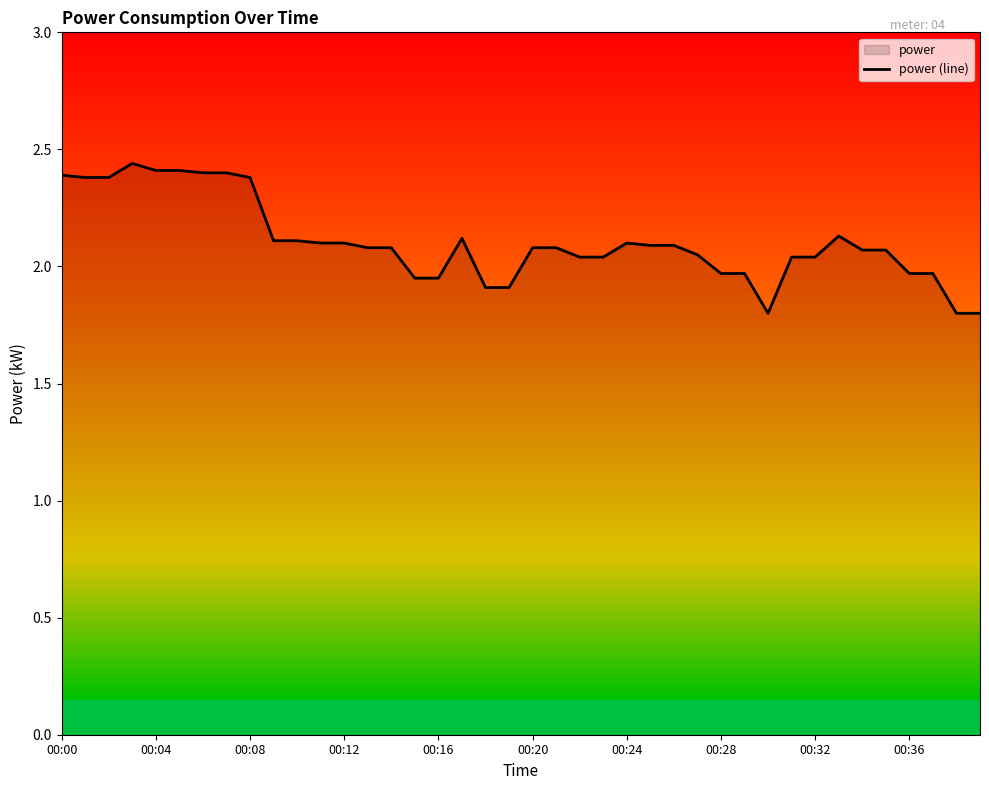

What position from the right is 22?

18